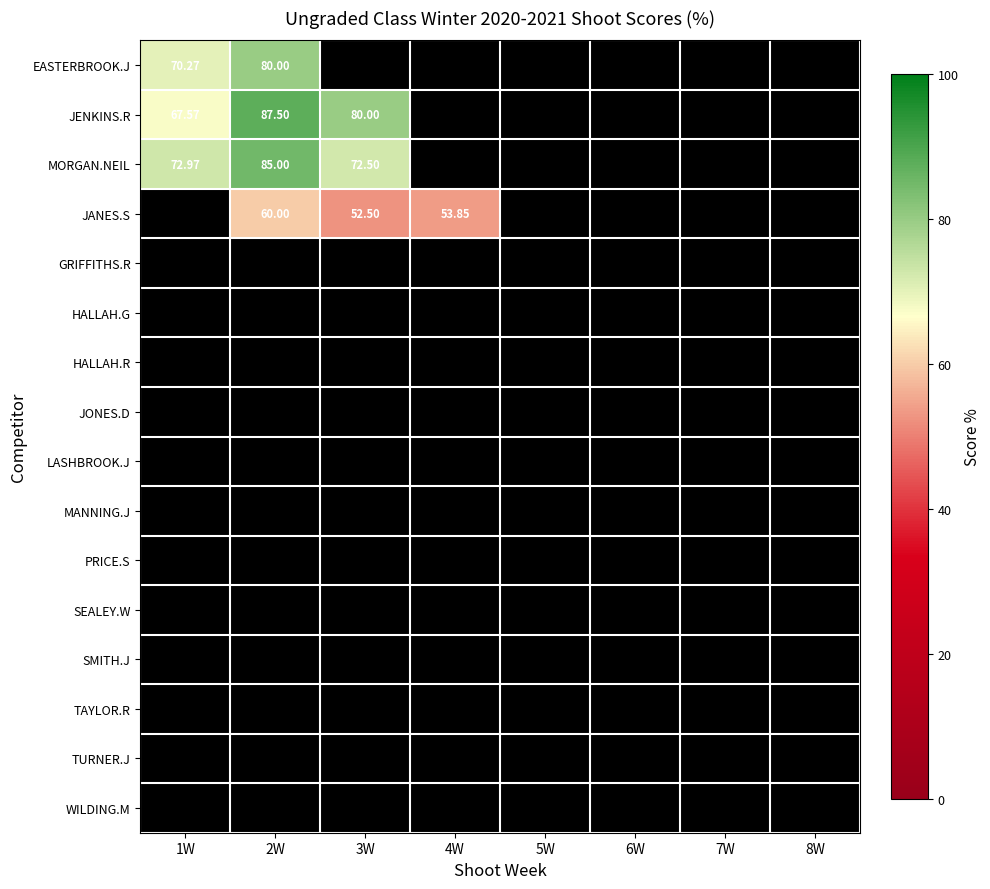

What is the smallest value displayed?

52.5